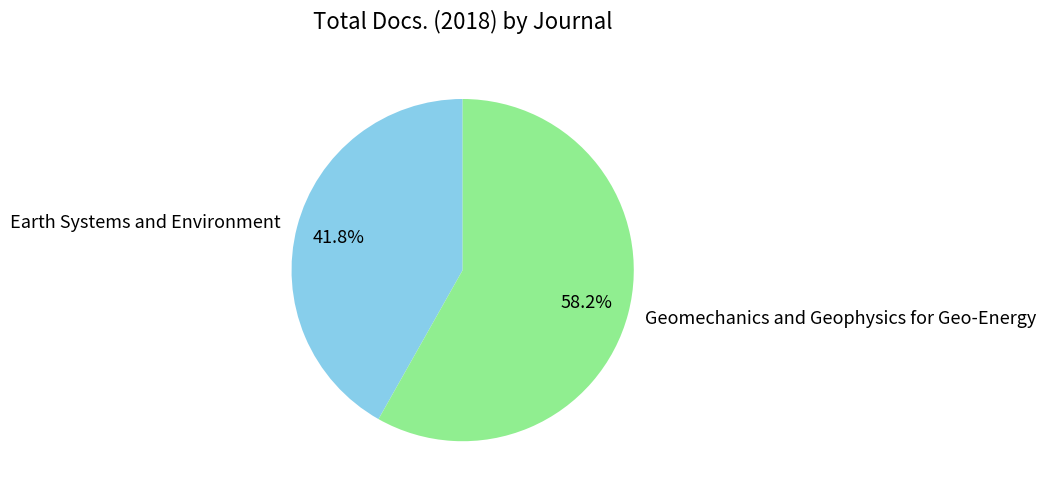

Between Geomechanics and Geophysics for Geo-Energy and Earth Systems and Environment, which is larger?

Geomechanics and Geophysics for Geo-Energy